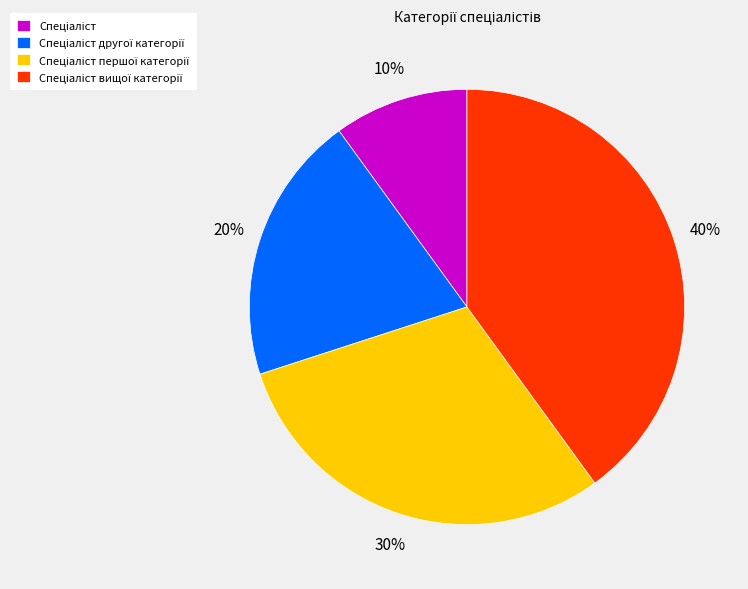

Does any single category account for the majority?

No